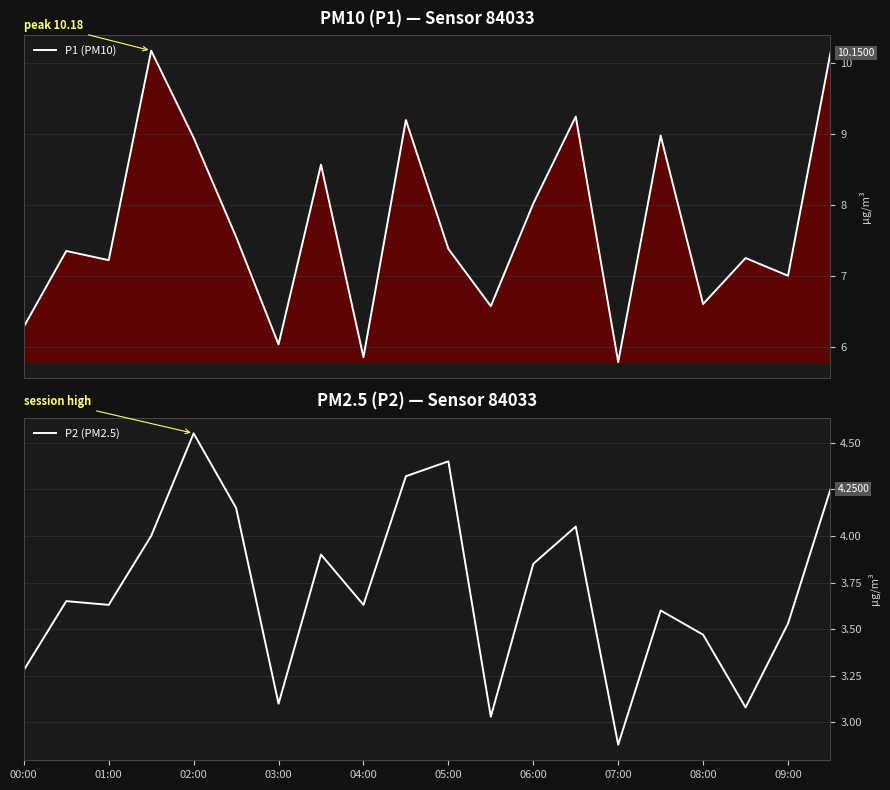

In P2 (PM2.5), how many points are lower than both neighbors (excluding endpoints)?

6